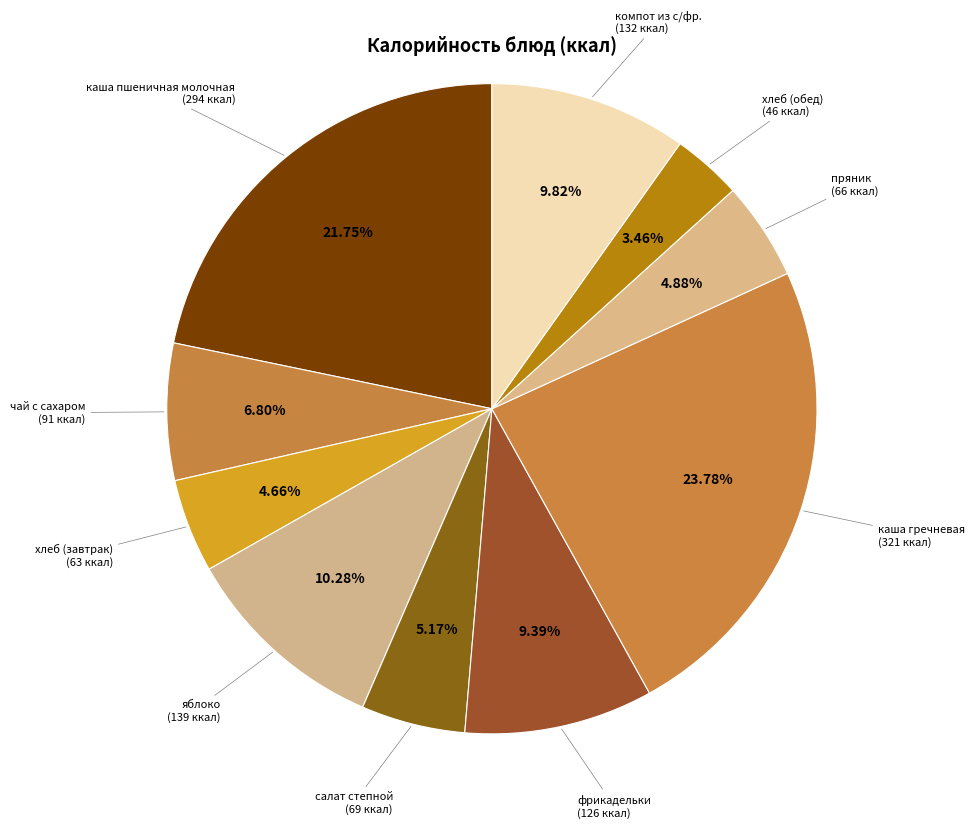

What is the ratio of the value at чай с сахаром to the value at хлеб (обед)?

2.0